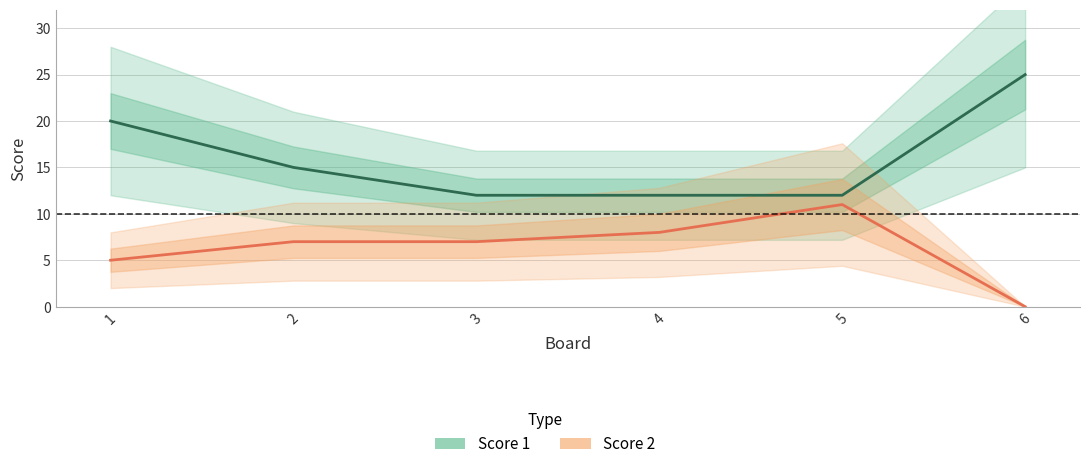

Which category has the lowest value across all series?

6